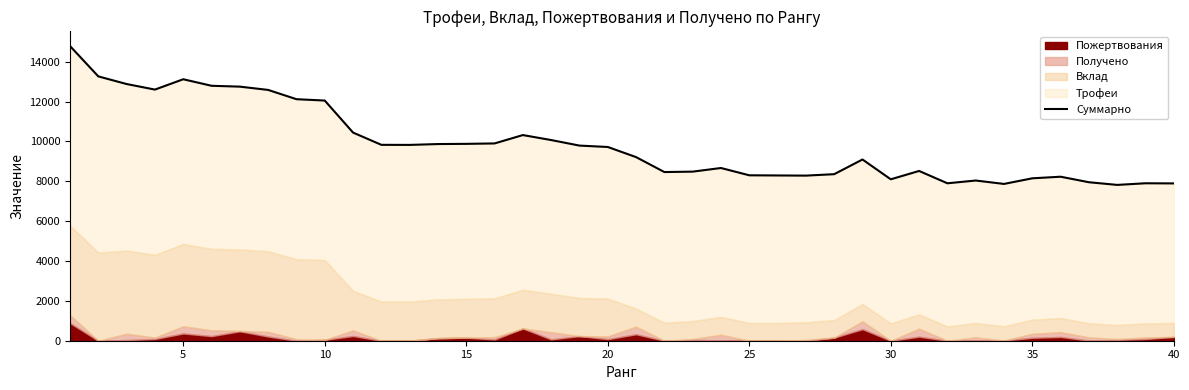

How many lines are shown in the chart?

1